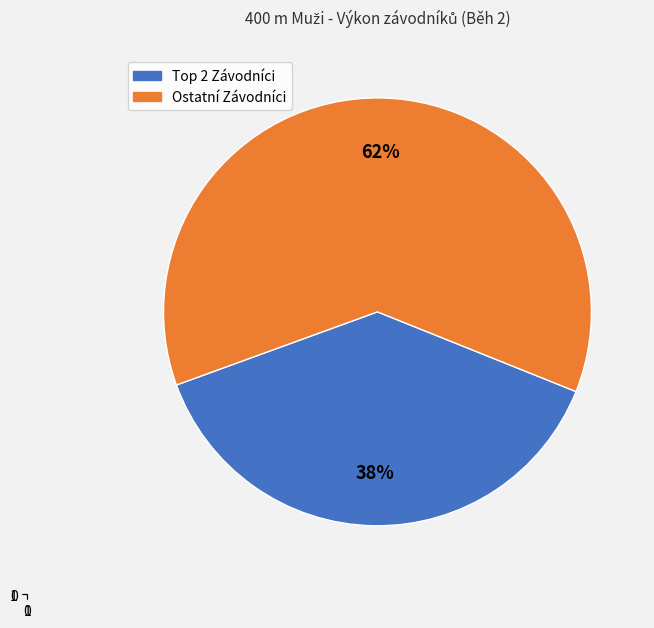

To the nearest percent, what is the average slice percentage?

50%